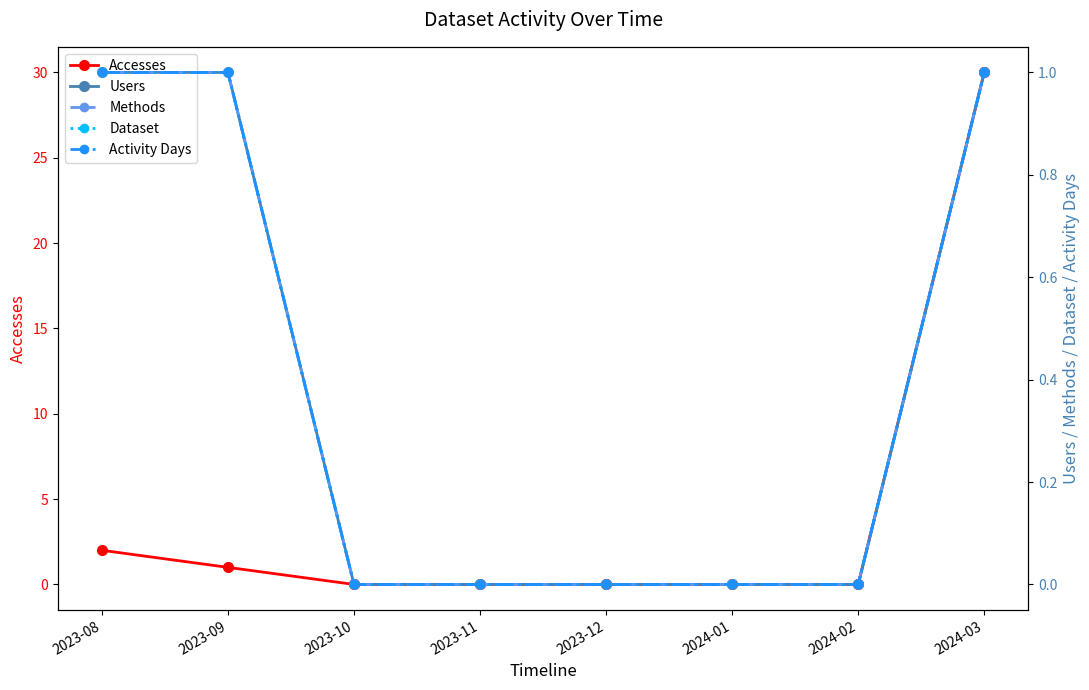

Count the Methods values in the range 0 to 1.

8